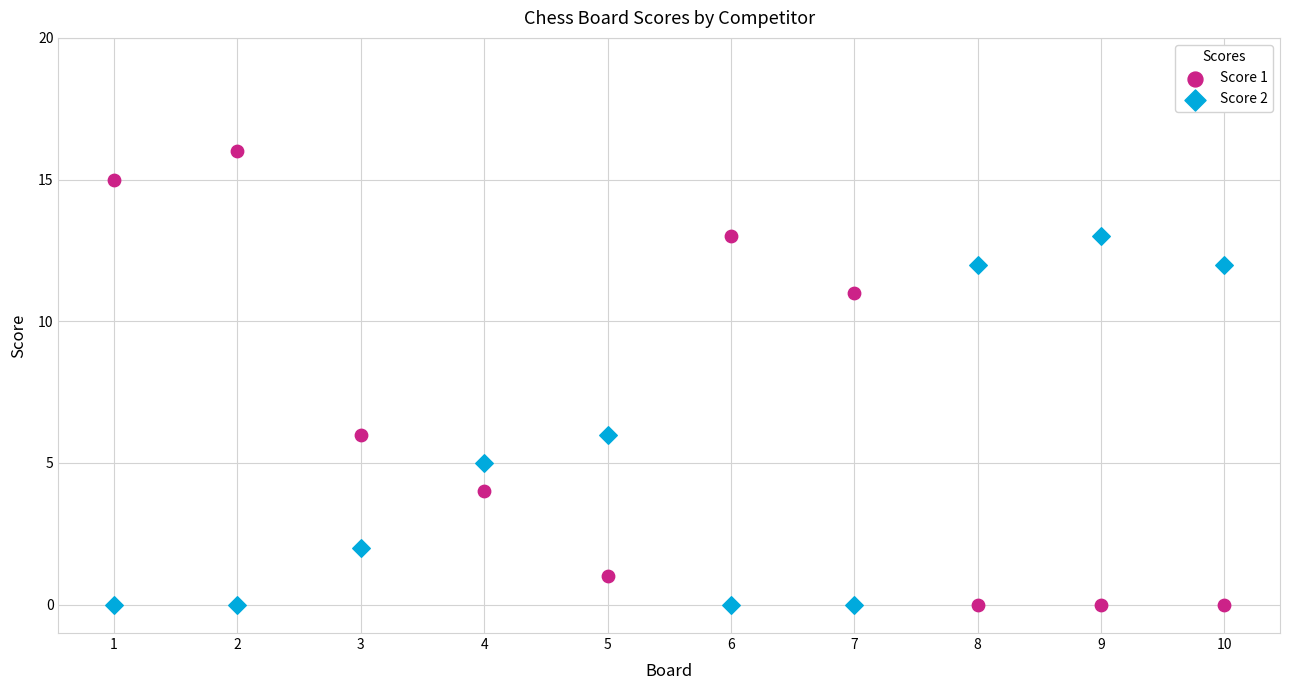

Which series reaches the maximum Y coordinate?

Score 1